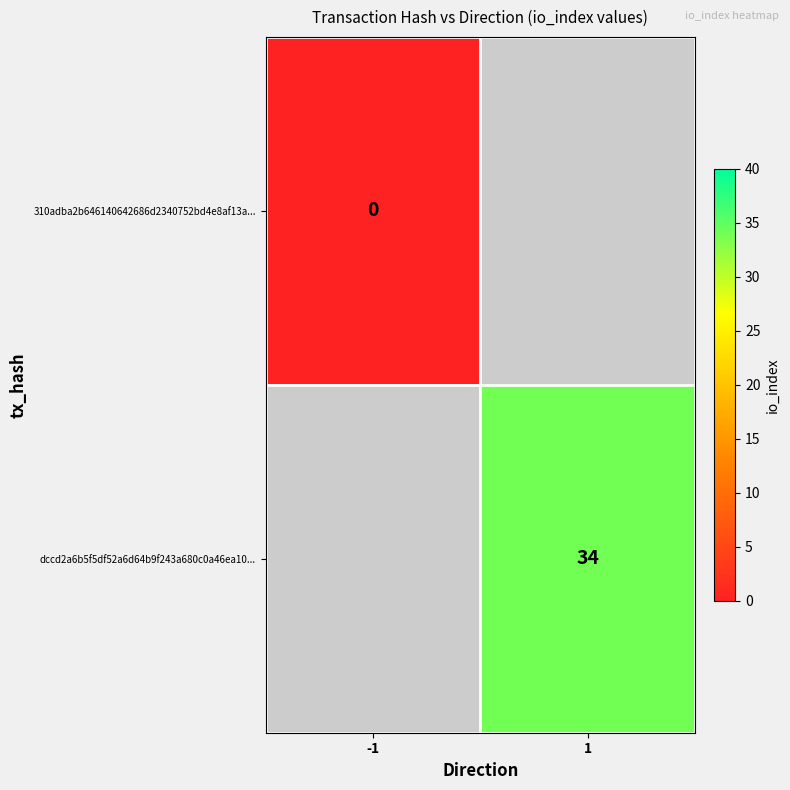

Is it true that dccd2a6b5f5df52a6d64b9f243a680c0a46ea10... equals 8 at 1?

False